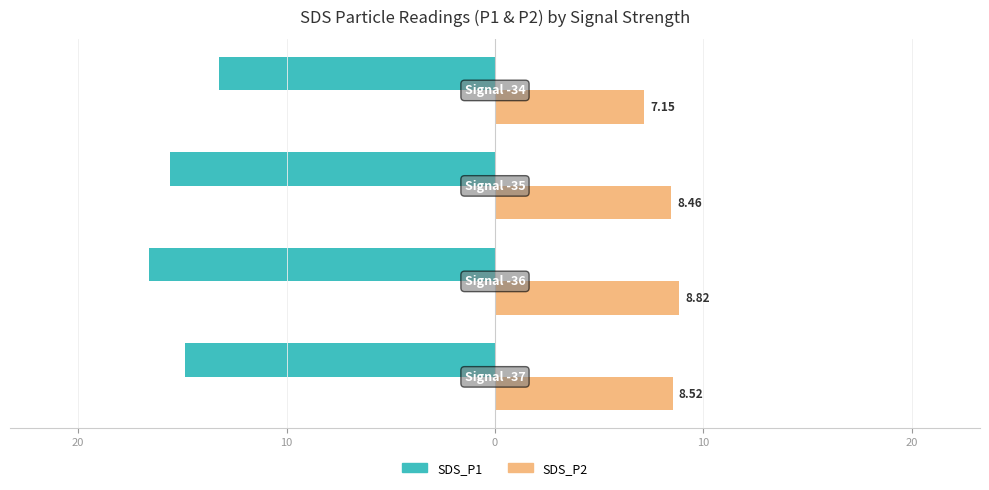

List the series in order of their peak value, highest first.

SDS_P2, SDS_P1